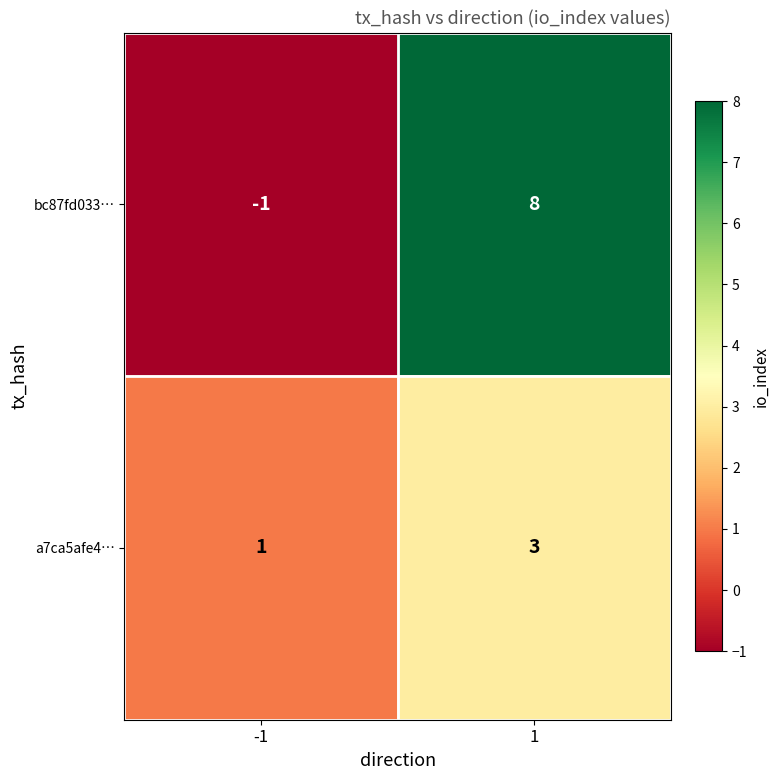

Reading right to left, list all the values displayed in this chart.

bc87fd033…: 8	-1
a7ca5afe4…: 3	1